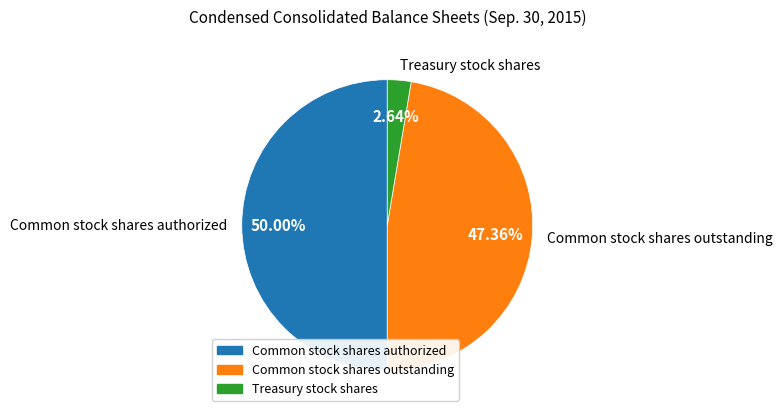

What percentage is the Common stock shares outstanding slice, to the nearest percent?

47%